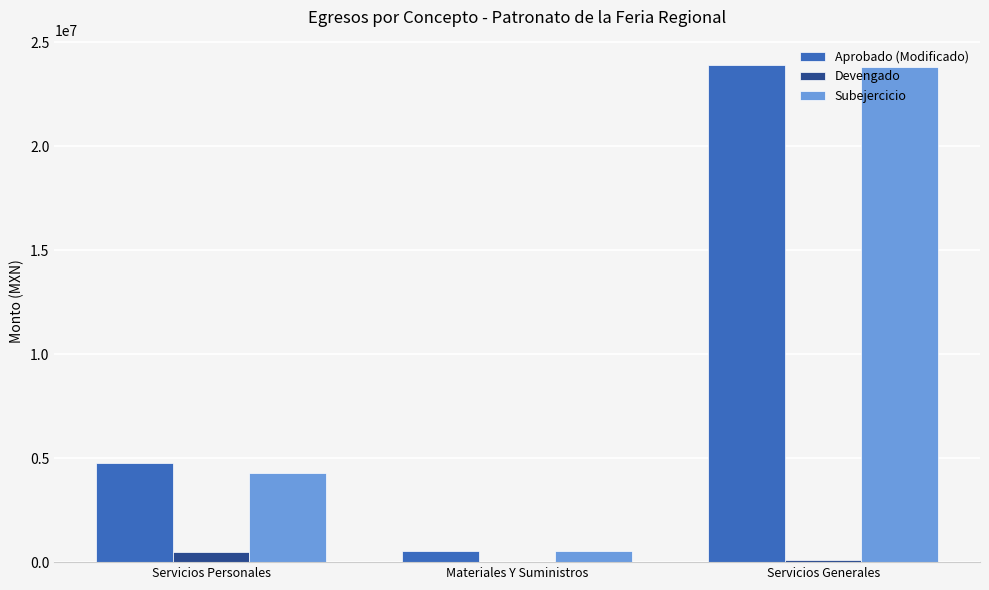

The value of Subejercicio at Servicios Generales is 12873067.4. True or false?

False